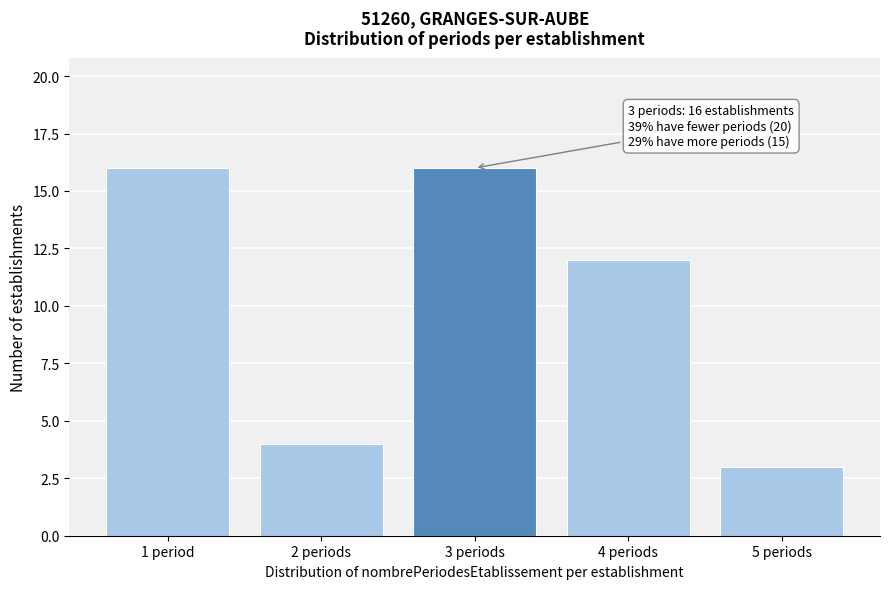

Reading left to right, list all the values displayed in this chart.

1 period=16	2 periods=4	3 periods=16	4 periods=12	5 periods=3